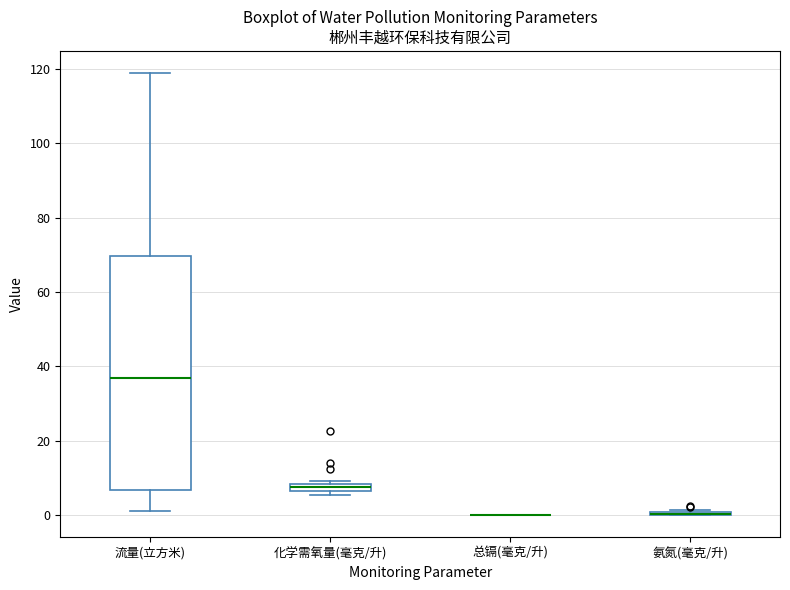

Where does the median line of the box for 流量(立方米) sit on the y-axis? The values are not printed on the chart, so give them approximately, as read against the axis.

36